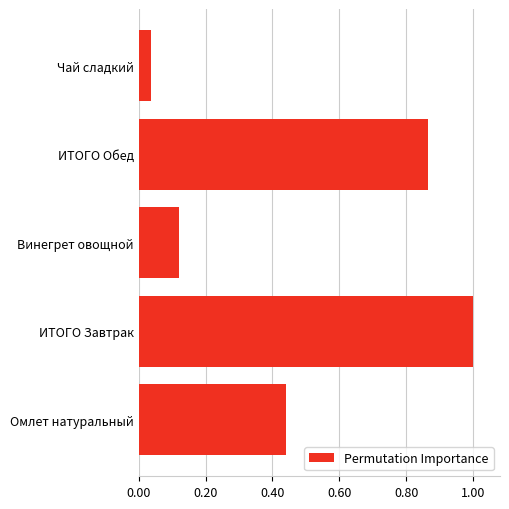

Which label corresponds to the largest value in the chart?

ИТОГО Завтрак